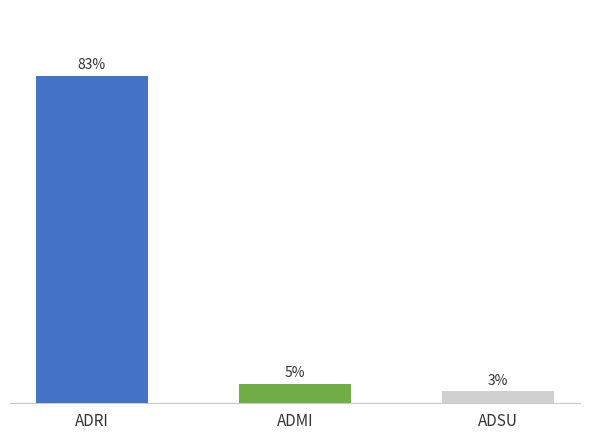

Between ADRI and ADSU, which is larger?

ADRI